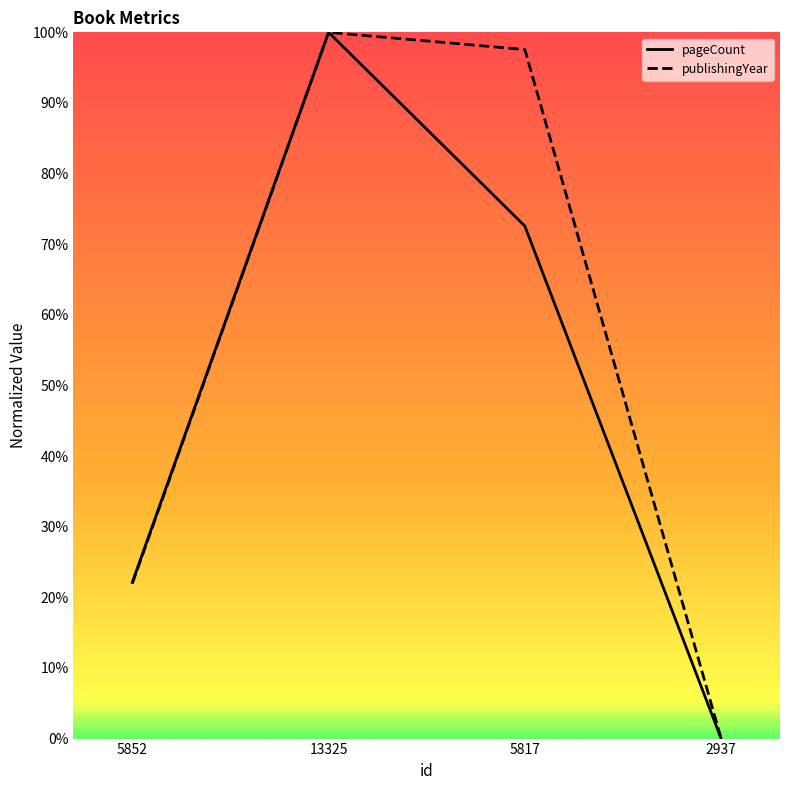

Which series has the largest total across all categories?

publishingYear